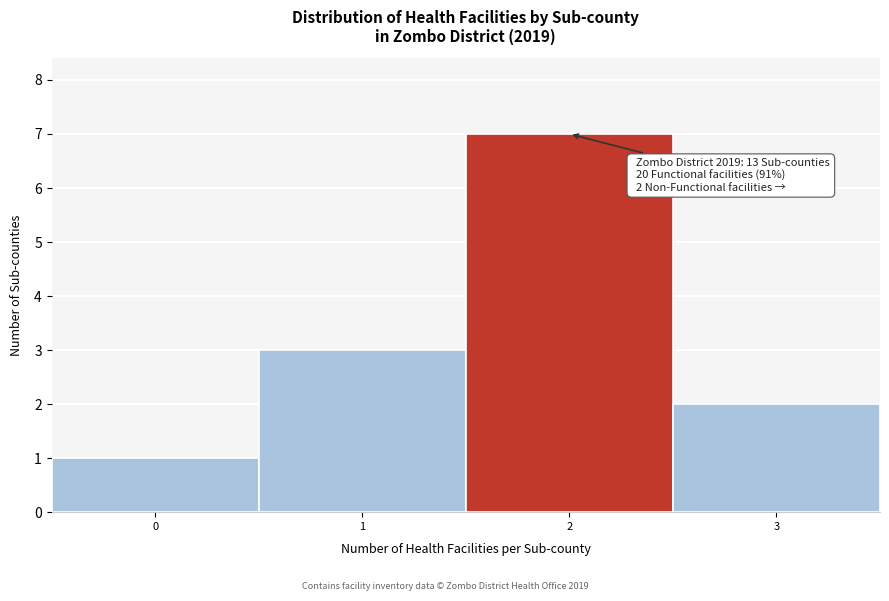

Over which range of the x-axis is the bar tallest?

1.5 to 2.5